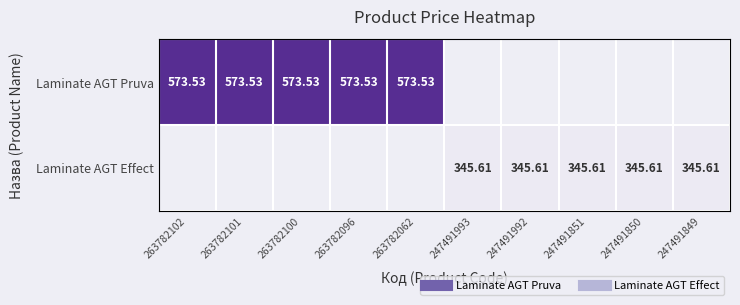

At which label is Laminate AGT Pruva closest to 573?

263782102